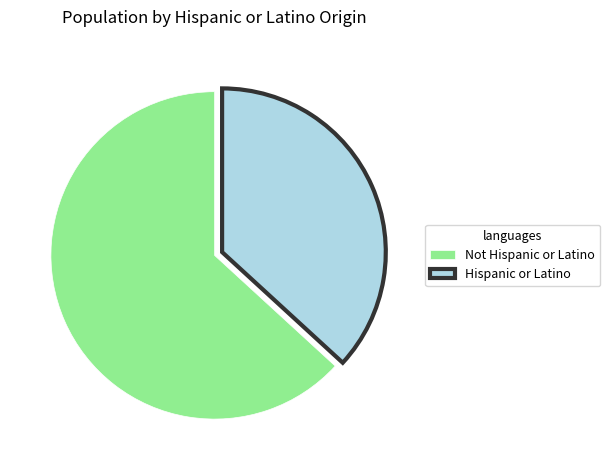

Is it true that Not Hispanic or Latino is 63% of the pie?

True